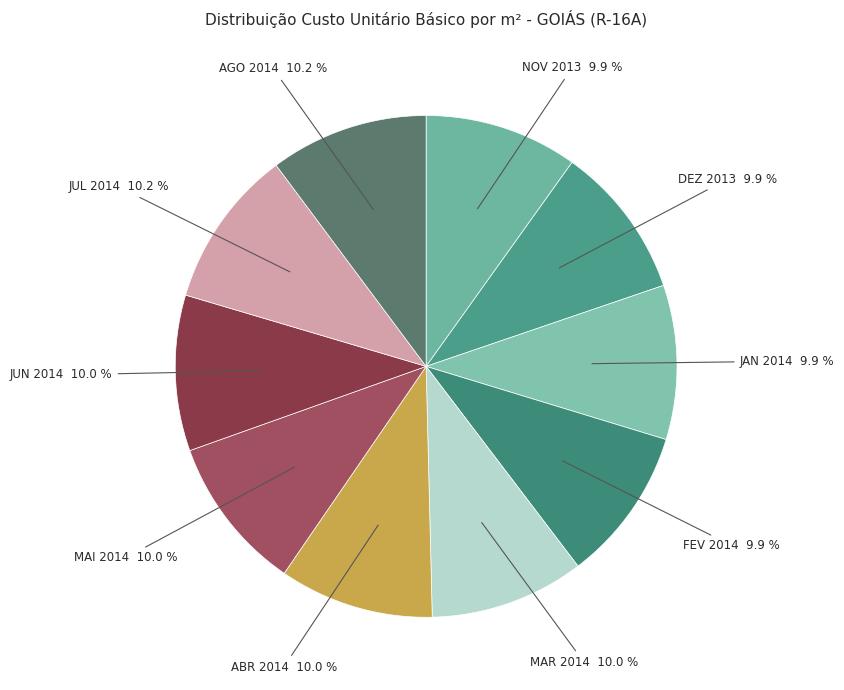

Combined, what portion of the pie is NOV 2013 and DEZ 2013?

19.8%